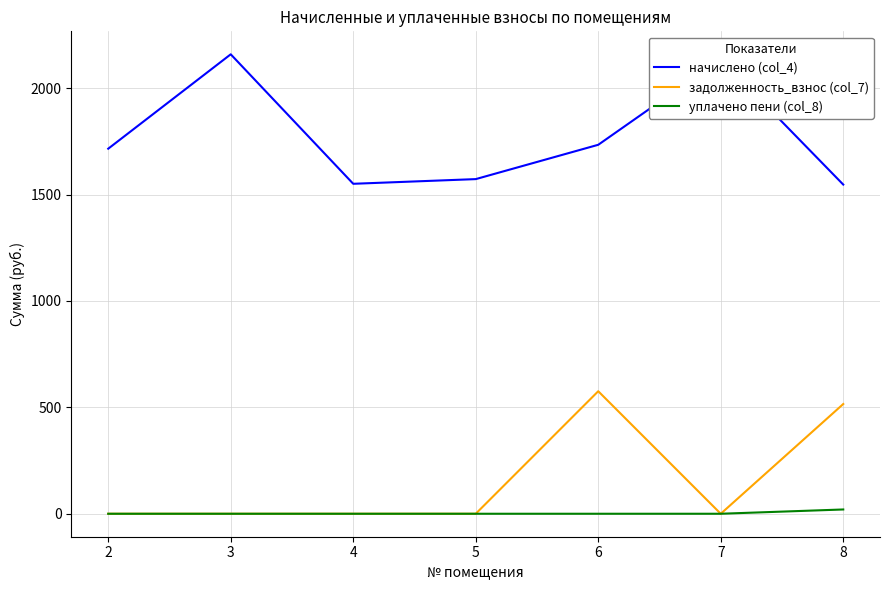

Is it true that начислено (col_4) equals 917.2 at 2?

False